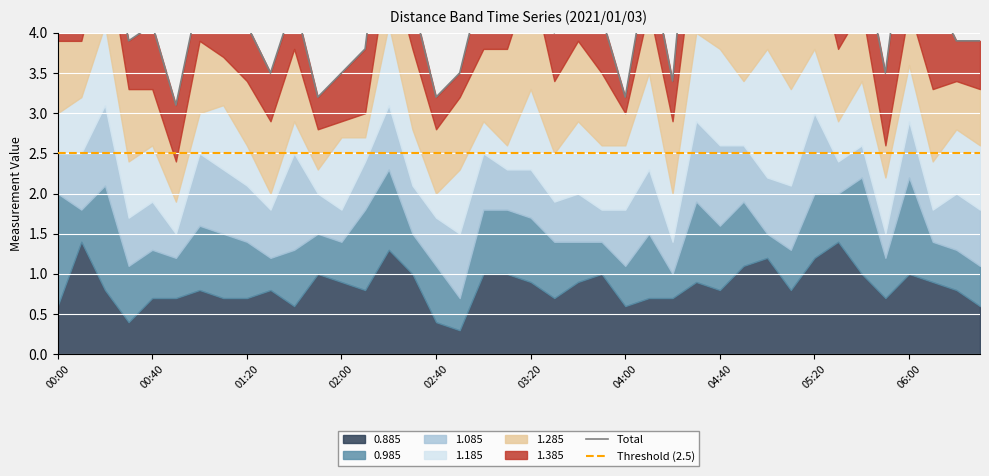

Reading left to right, transcribe all the data shown in this chart.

Total: 4.4	4.7	5.5	3.9	4.1	3.1	4.5	4.6	4.1	3.5	4.4	3.2	3.5	3.8	6.2	4.4	3.2	3.5	4.7	4.4	5.8	4.0	4.8	4.2	3.2	4.9	3.4	6.5	5.9	5.1	6.3	5.8	5.6	4.9	5.0	3.5	5.8	4.5	3.9	3.9
Threshold (2.5): 2.5	2.5	2.5	2.5	2.5	2.5	2.5	2.5	2.5	2.5	2.5	2.5	2.5	2.5	2.5	2.5	2.5	2.5	2.5	2.5	2.5	2.5	2.5	2.5	2.5	2.5	2.5	2.5	2.5	2.5	2.5	2.5	2.5	2.5	2.5	2.5	2.5	2.5	2.5	2.5